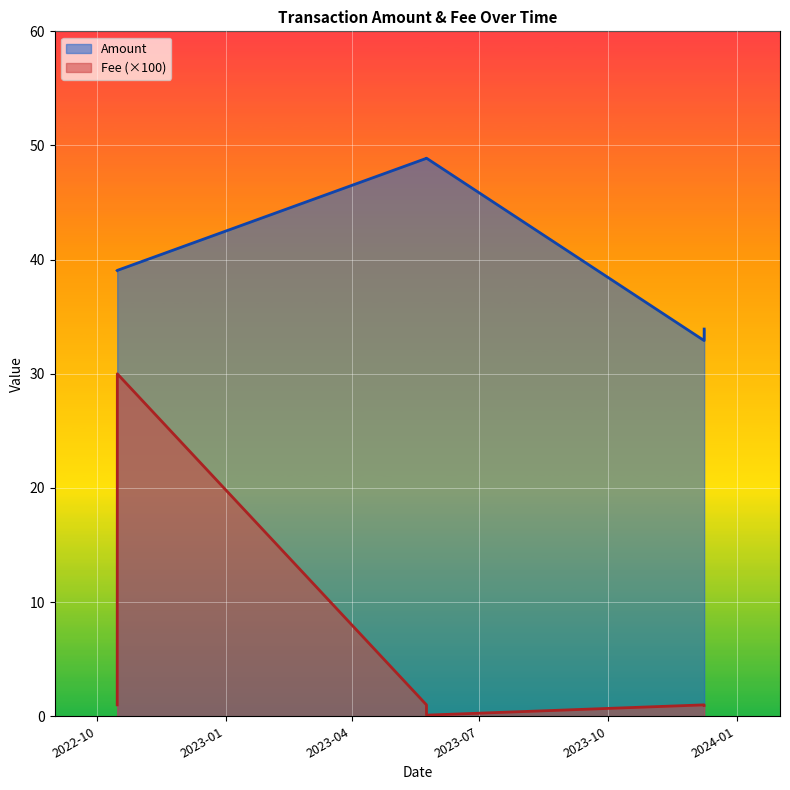

Rank the series by their maximum value, from lowest to highest.

Fee (×100), Amount